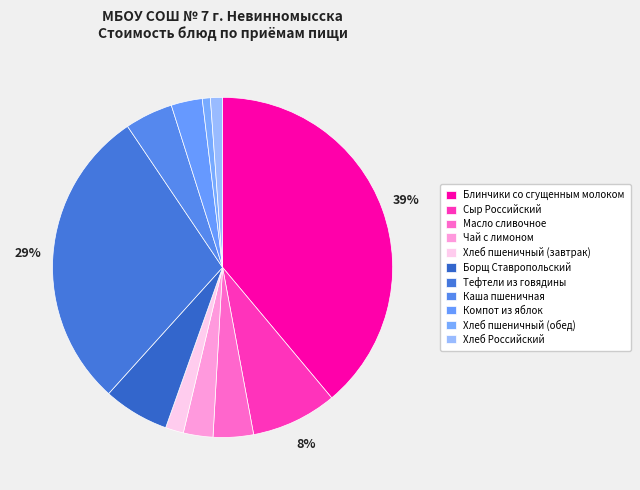

Does Компот из яблок represent more than half of the total?

No